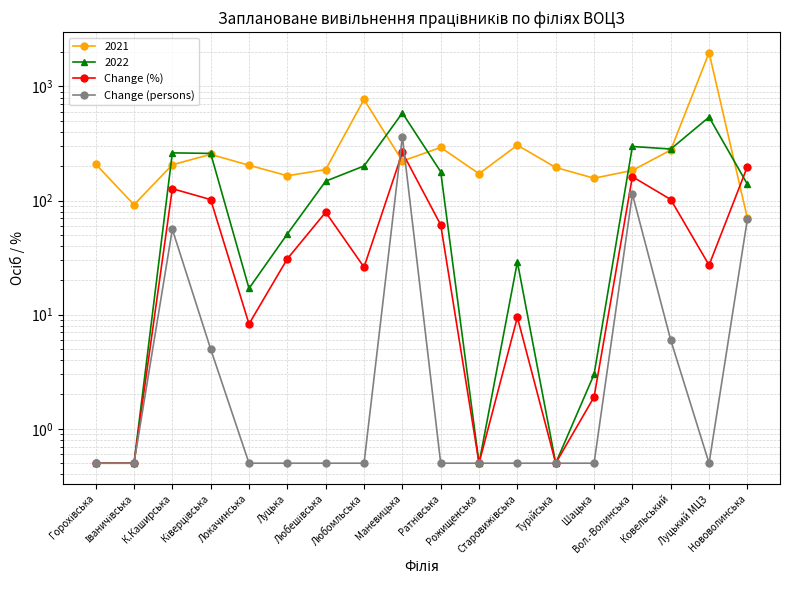

List the series in order of their overall mean, highest first.

Change (%), Change (persons)